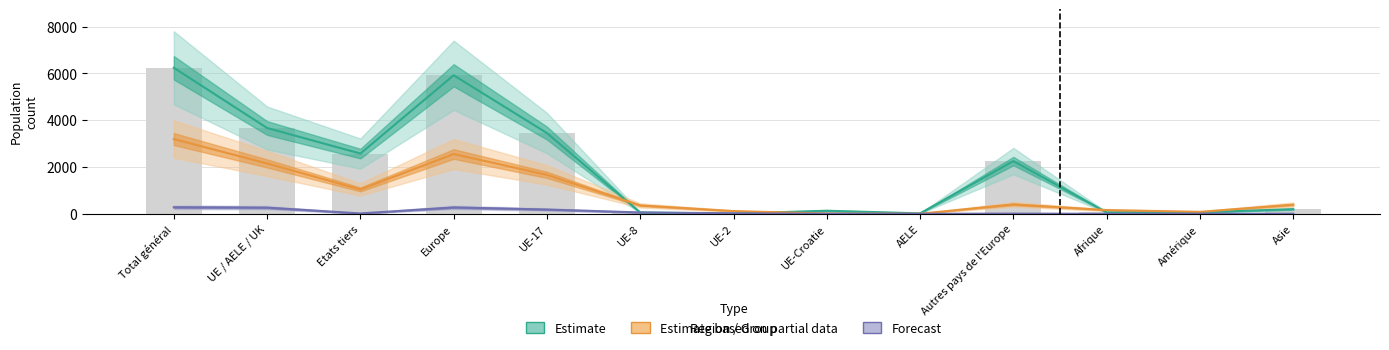

At how many categories does at least one series exceed 3419?

4